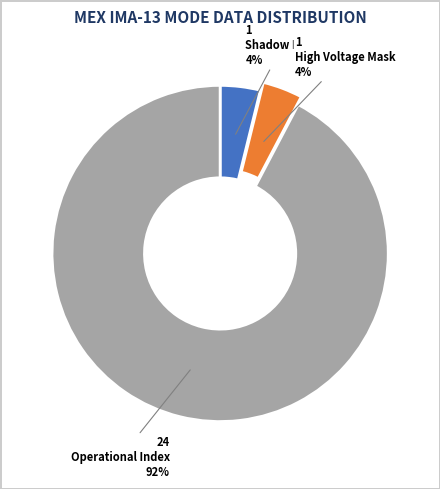

To the nearest percent, what is the average slice percentage?

33%